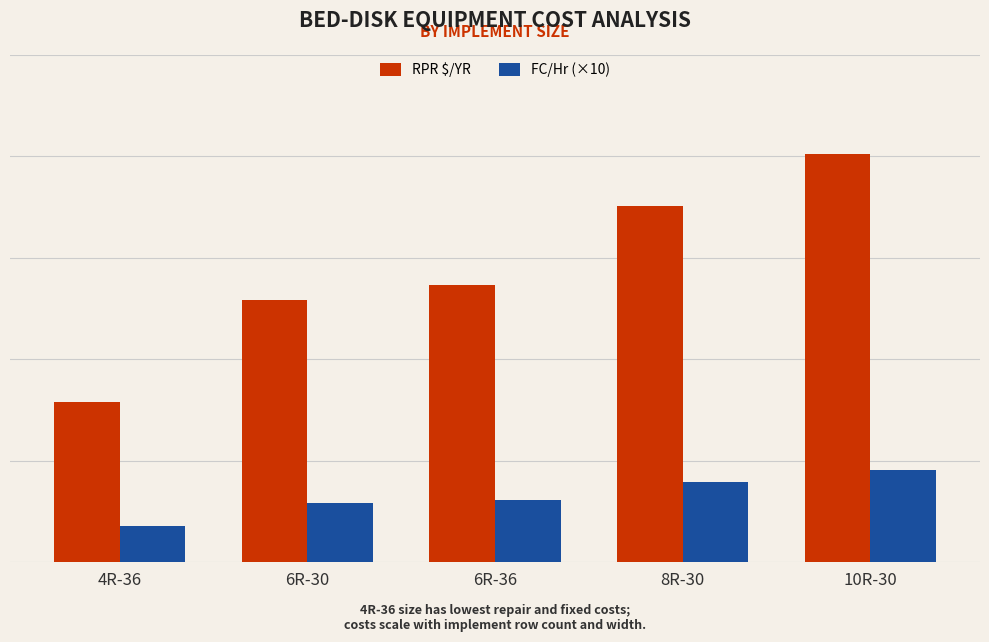

What is the label of the 1st bar from the left?

4R-36